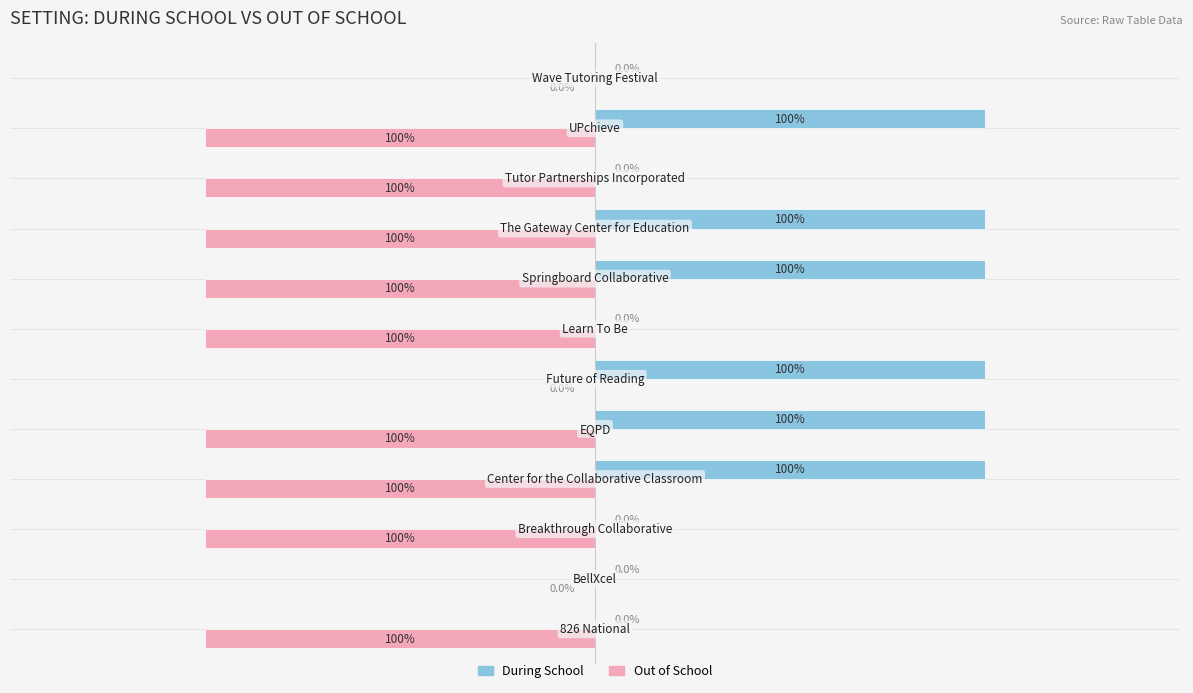

Count the During School values in the range 0 to 1.

12